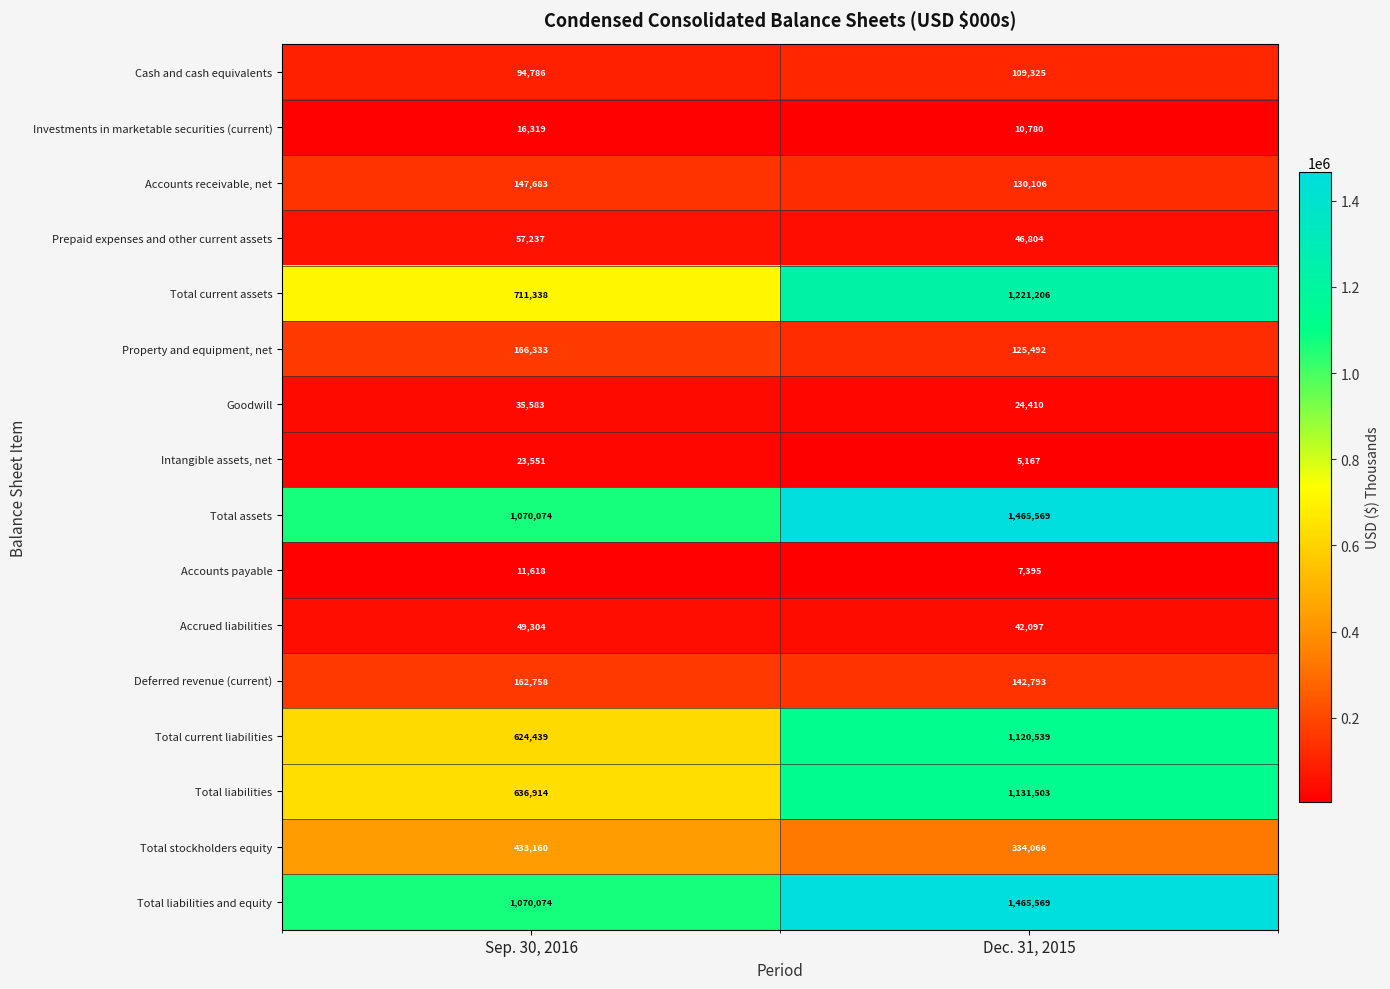

What is the spread (max minus min) of values at Dec. 31, 2015?

1460402